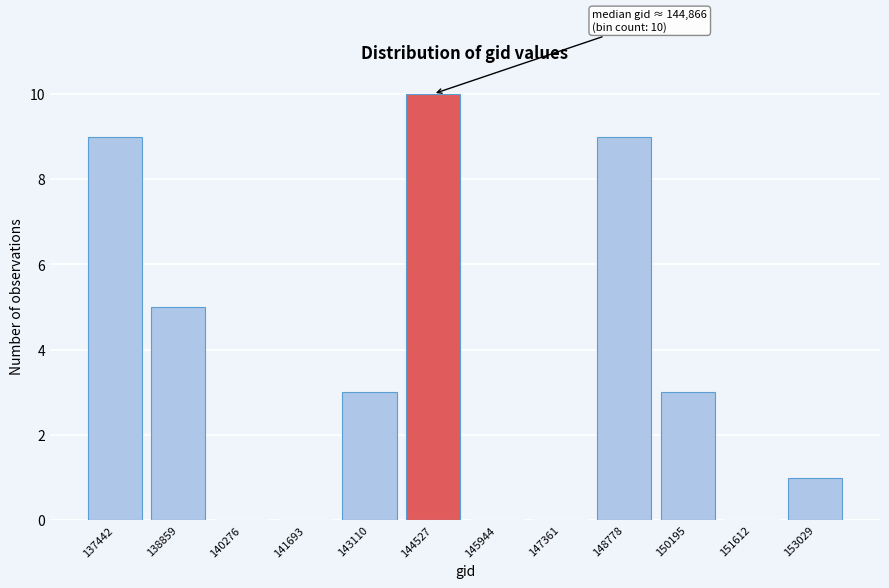

Reading right to left, list all the values displayed in this chart.

153029=1	151612=0	150195=3	148778=9	147361=0	145944=0	144527=10	143110=3	141693=0	140276=0	138859=5	137442=9